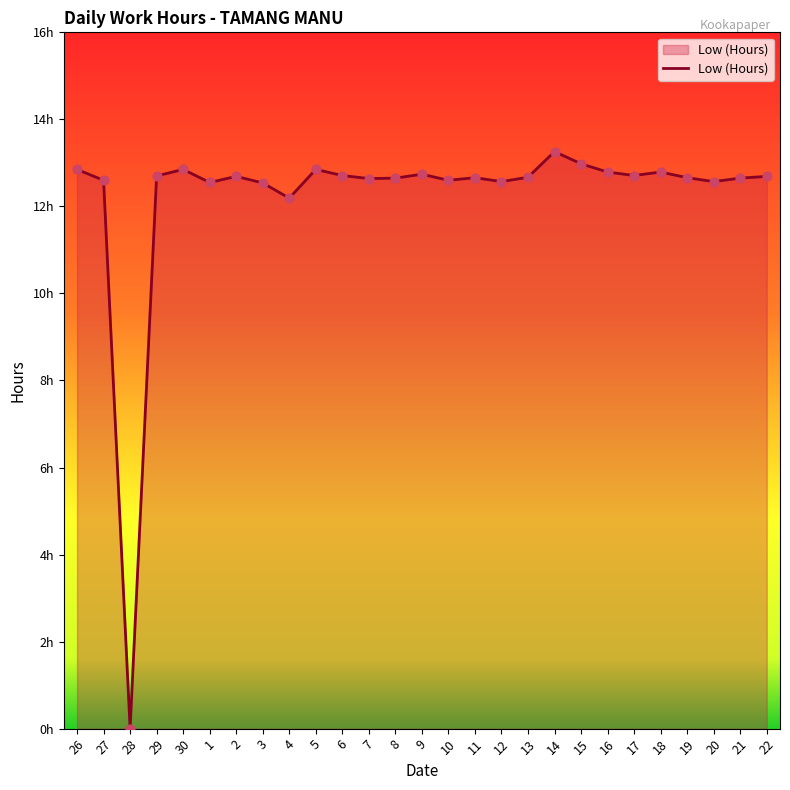

What is the ratio of the value at 8 to the value at 19?

1.0